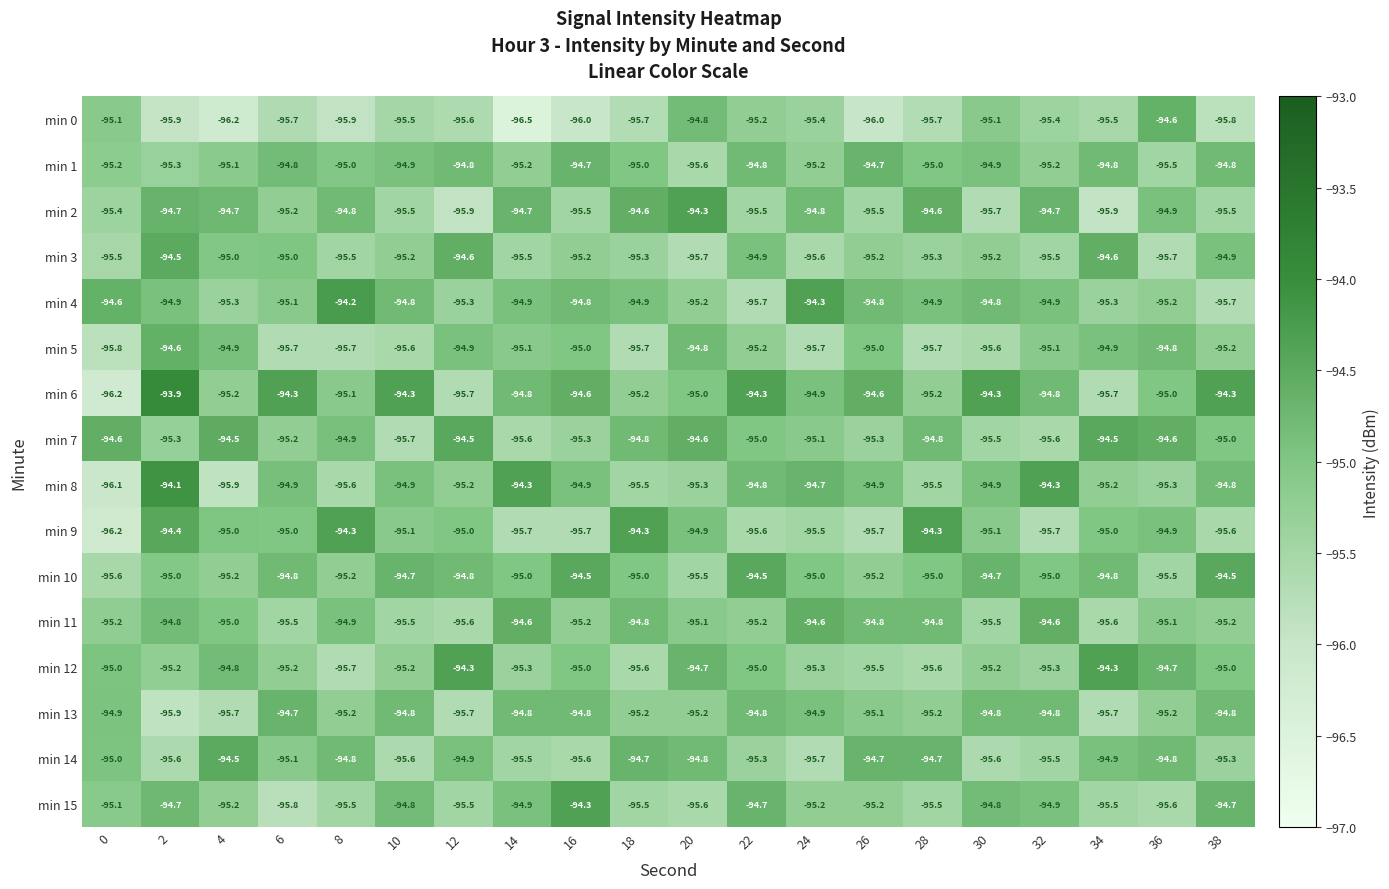

Where is min 2 nearest to the value -95?

36